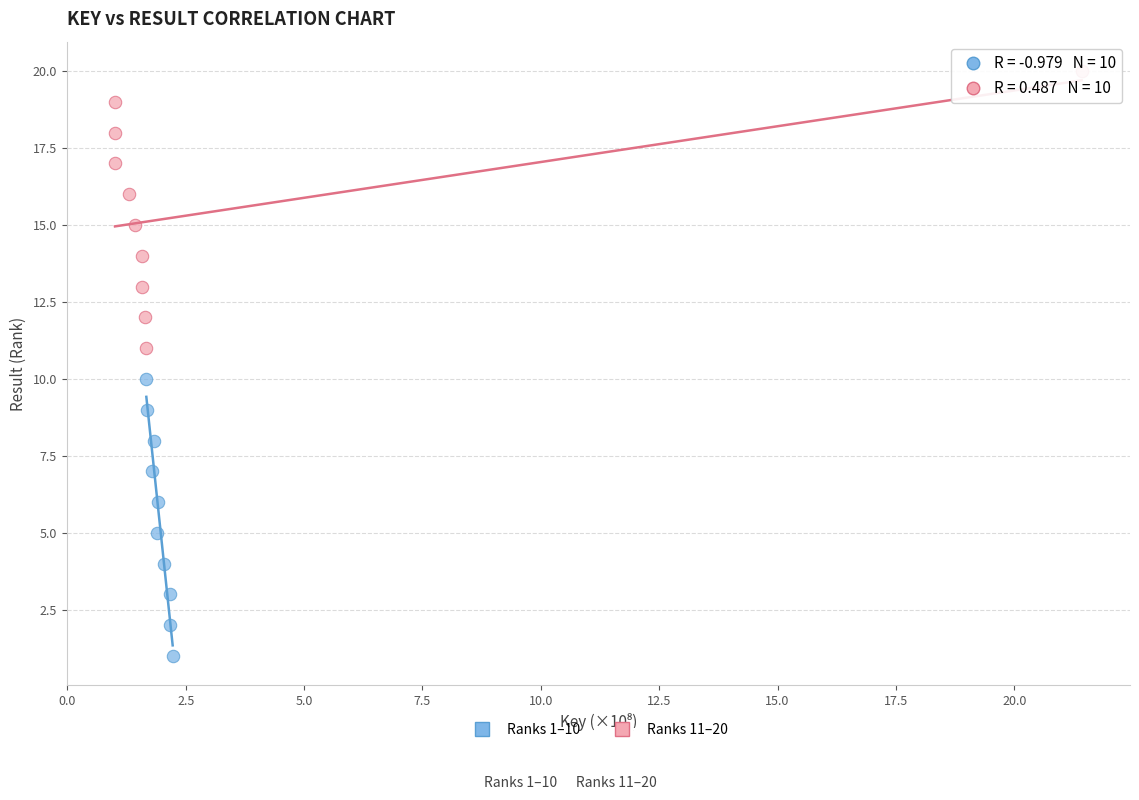

Which series contains the highest Y value?

Ranks 11–20